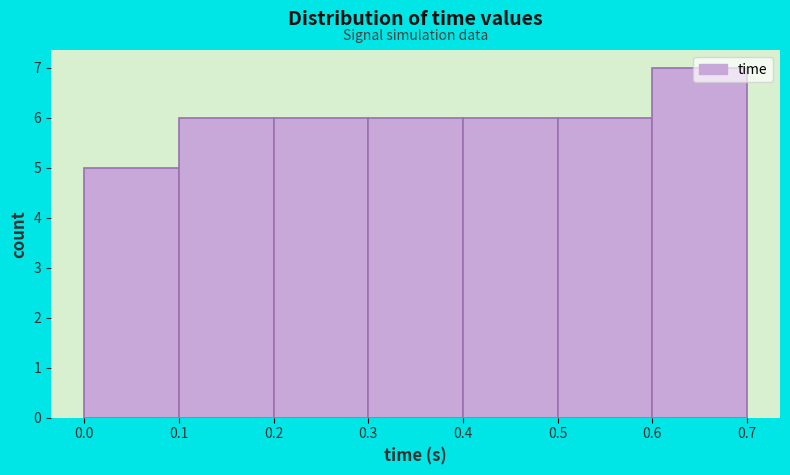

Reading left to right, list every bar in this chart as the range it spans on the x-axis followed by its height. The values are not printed on the chart, so give them approximately, as read against the axis.

0.0 to 0.1: 5
0.1 to 0.2: 6
0.2 to 0.3: 6
0.3 to 0.4: 6
0.4 to 0.5: 6
0.5 to 0.6: 6
0.6 to 0.7: 7